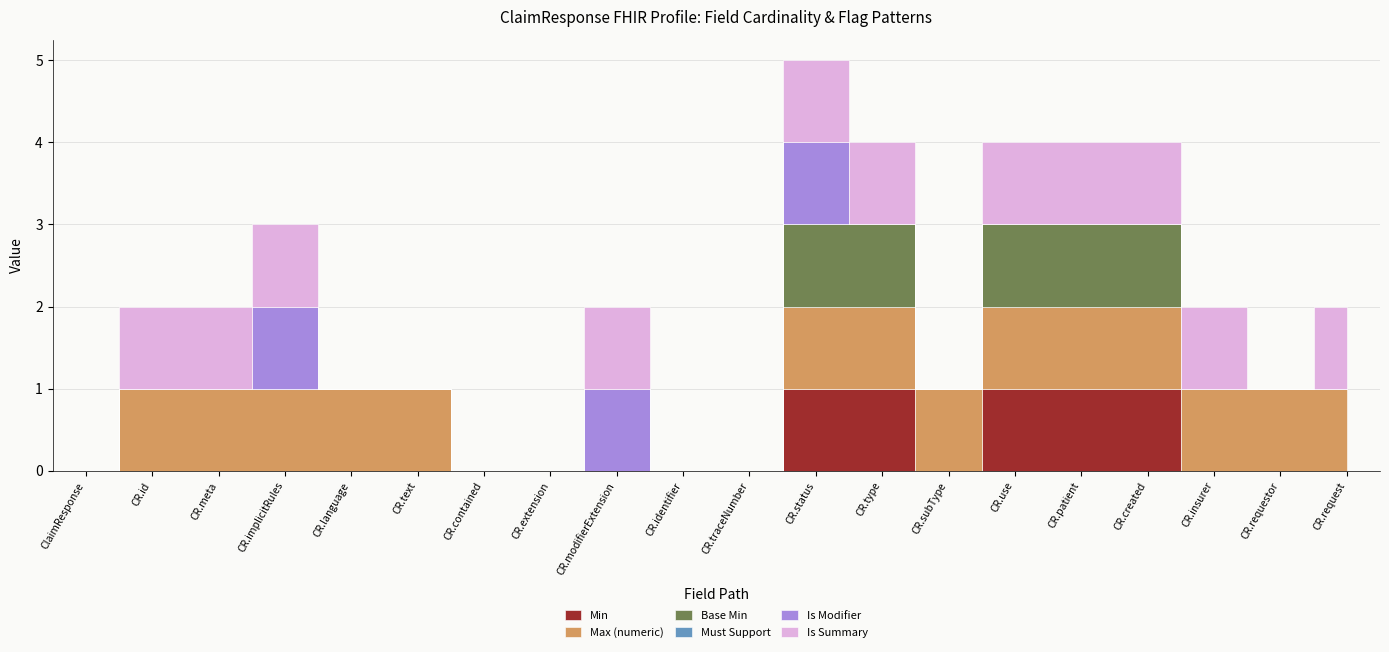

What position from the left is ClaimResponse.insurer?

18